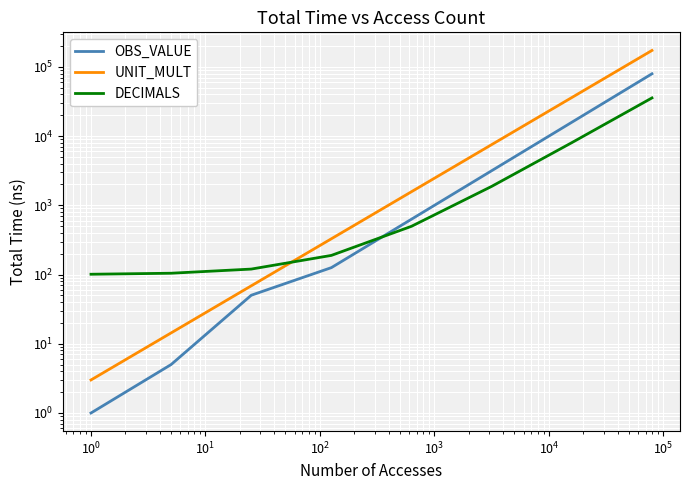

At how many categories does at least one series exceed 32477?

2